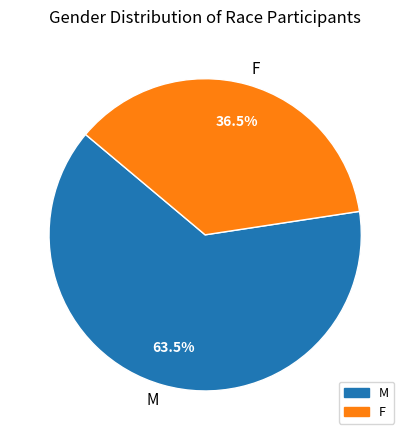

Which has a higher value, F or M?

M